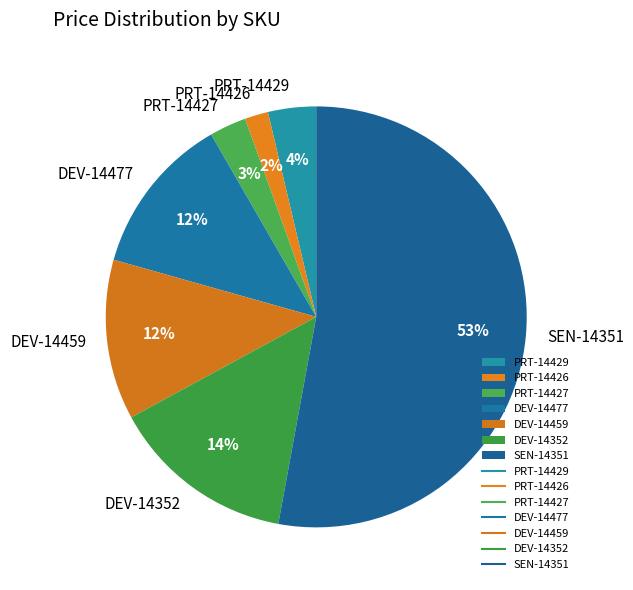

Which category has the biggest portion of the pie?

SEN-14351